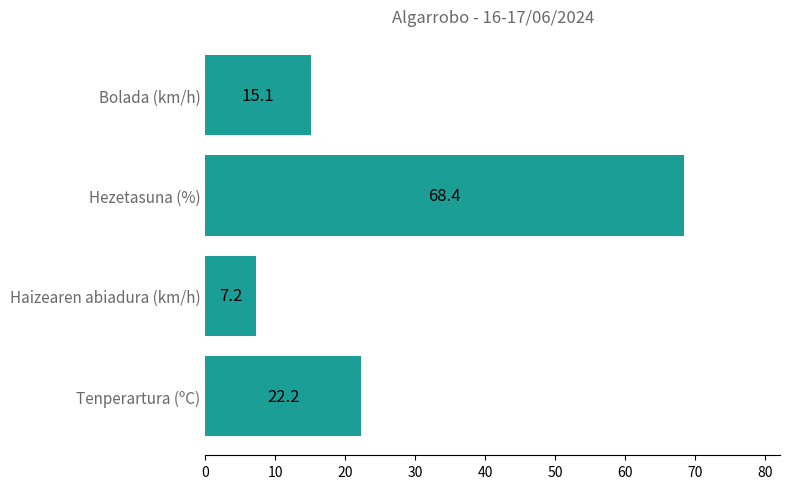

Where is the data nearest to the value 37?

Tenperartura (ºC)